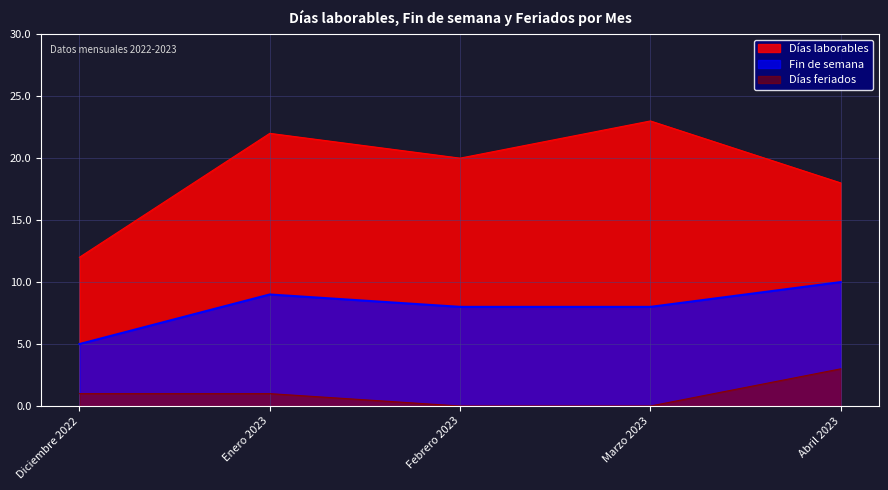

What is the label of the 2nd point from the right?

Marzo 2023